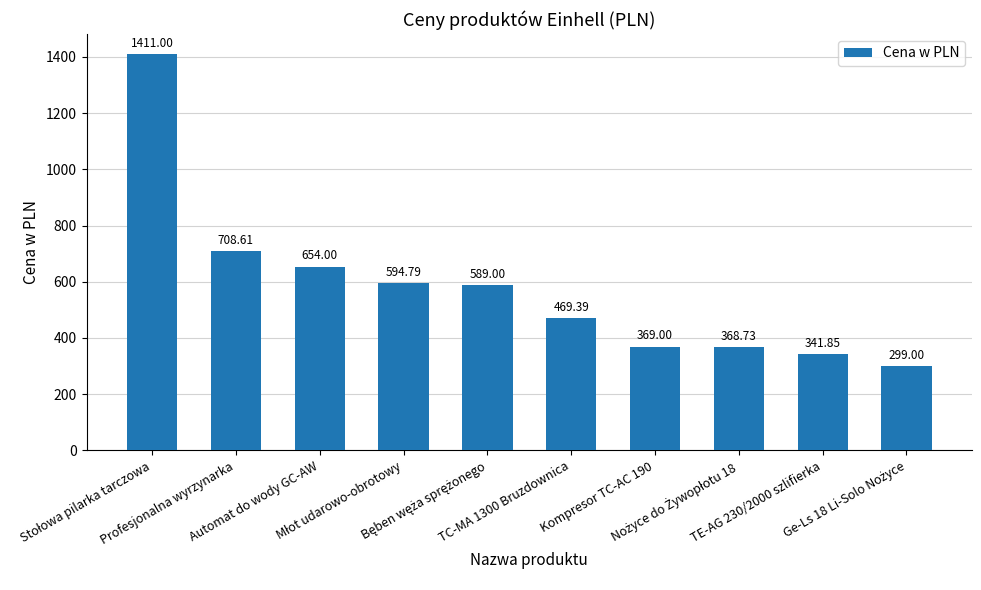

What is the difference between the second highest and second lowest values?

366.8